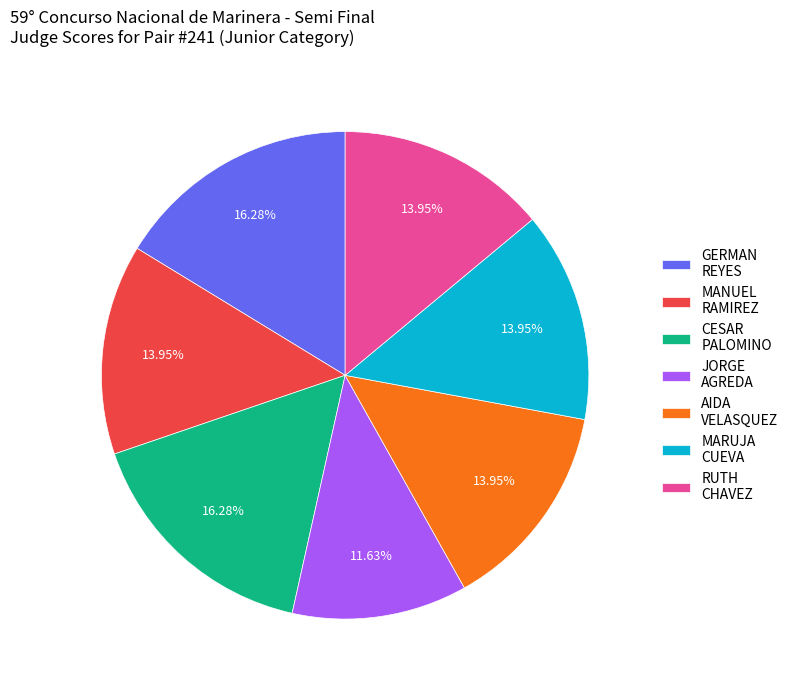

Do MANUEL RAMIREZ and RUTH CHAVEZ together represent more than half of the pie?

No